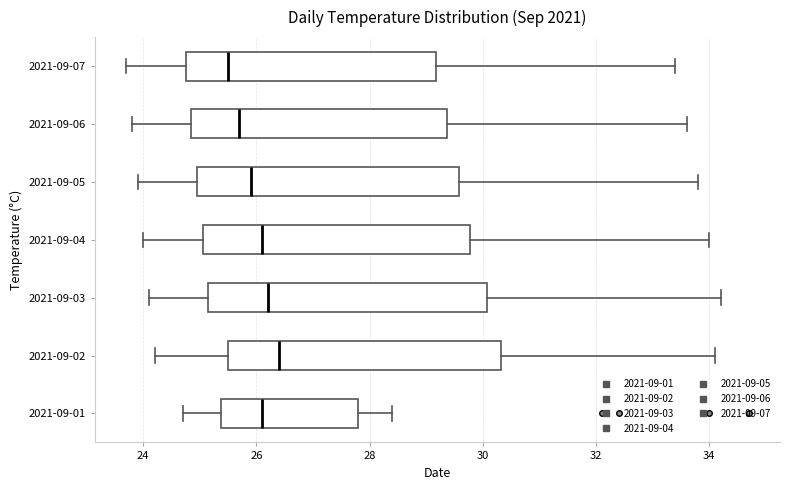

Reading bottom to top, transcribe this box plot: for each box, give where its median line is, the range the box spans, and where its two whiskers end, as read against the x-axis. The values are not printed on the chart, so give them approximately, as read against the axis.

2021-09-01: median 26.2, box 25.4 to 27.8, whiskers 24.8 to 28.4
2021-09-02: median 26.4, box 25.6 to 30.4, whiskers 24.2 to 34.2
2021-09-03: median 26.2, box 25.2 to 30.0, whiskers 24.2 to 34.2
2021-09-04: median 26.2, box 25.0 to 29.8, whiskers 24.0 to 34.0
2021-09-05: median 26.0, box 25.0 to 29.6, whiskers 24.0 to 33.8
2021-09-06: median 25.8, box 24.8 to 29.4, whiskers 23.8 to 33.6
2021-09-07: median 25.6, box 24.8 to 29.2, whiskers 23.8 to 33.4